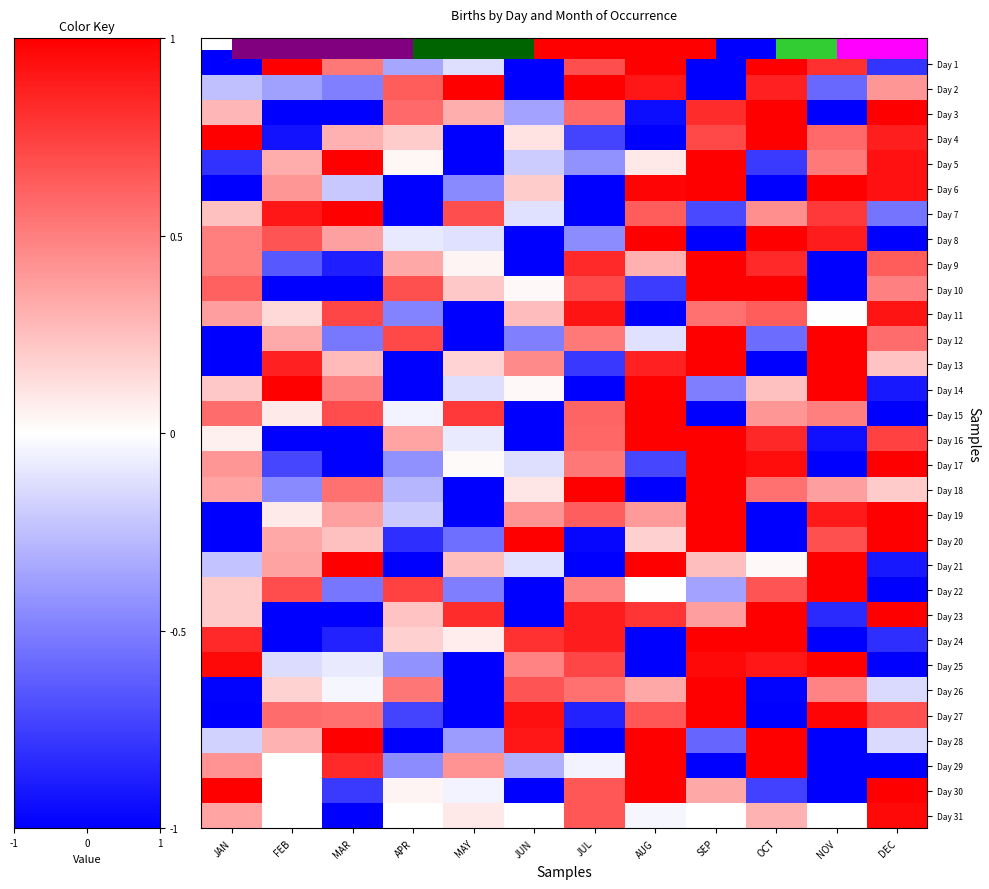

How many series are shown in this chart?

31